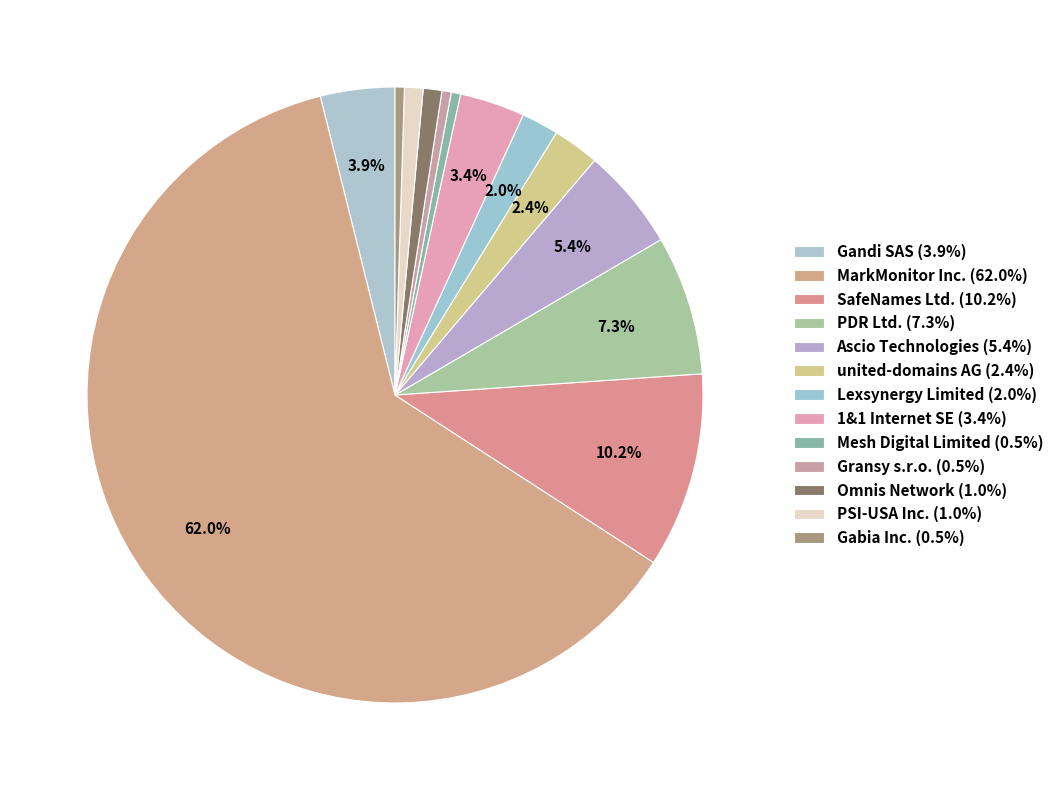

Count the number of slices in the pie.

13